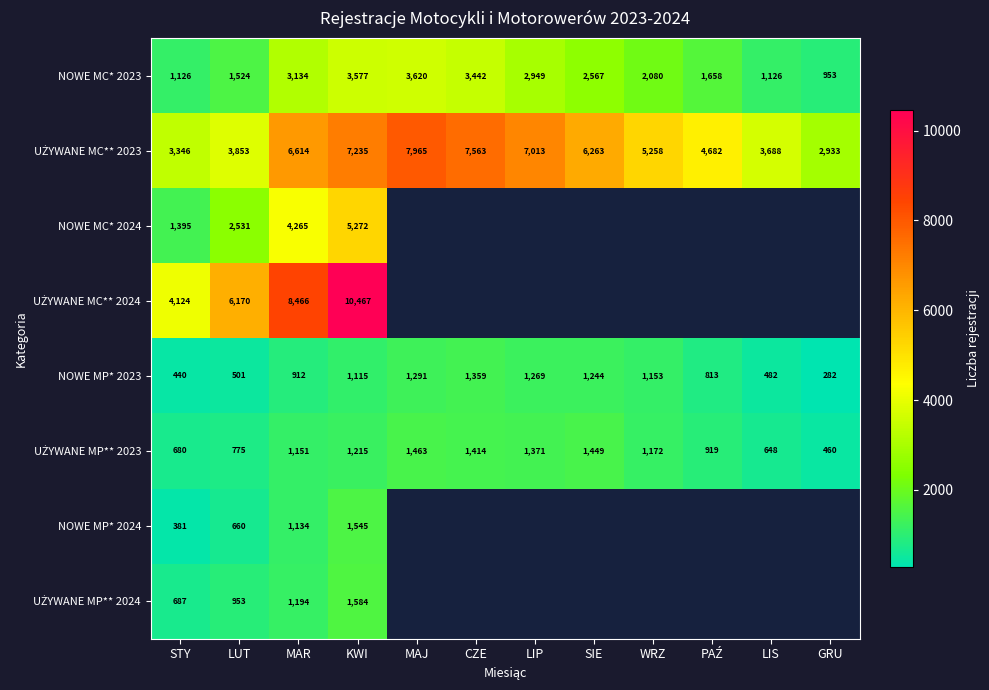

At which category does the chart reach its minimum across all series?

GRU